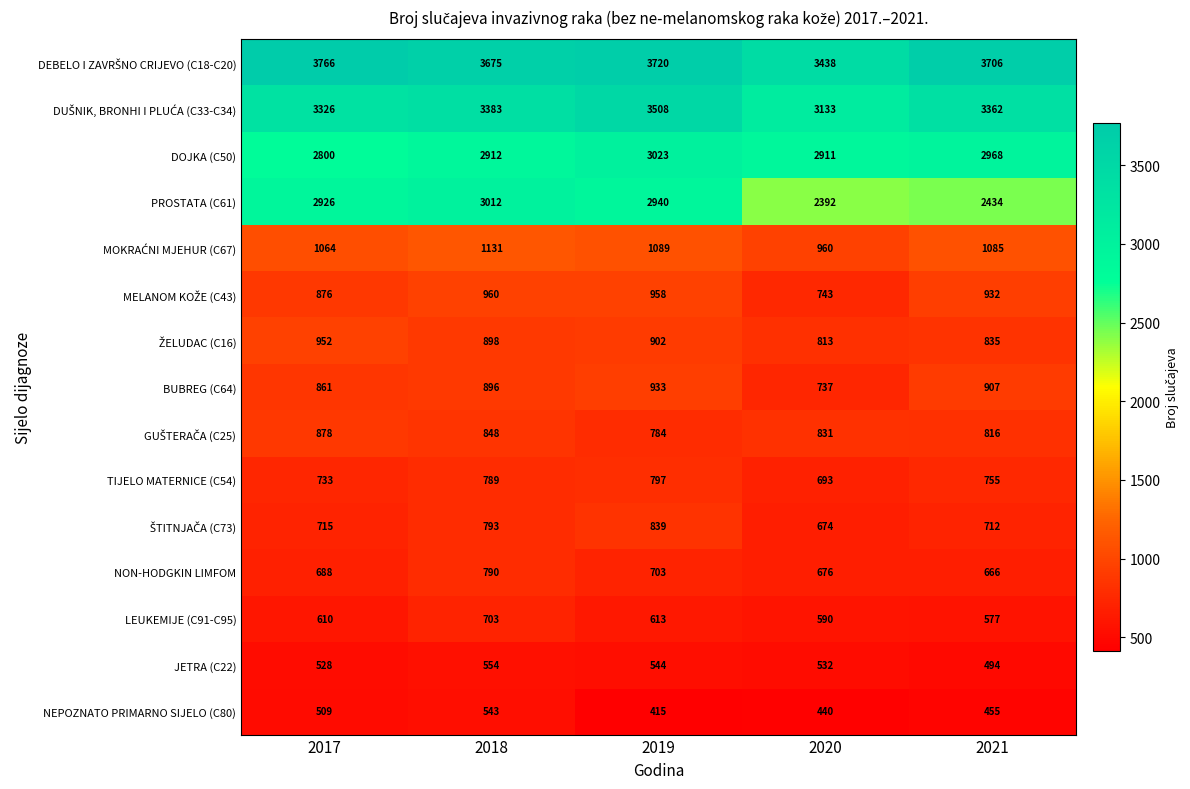

The value of NEPOZNATO PRIMARNO SIJELO (C80) at 2018 is 881. True or false?

False